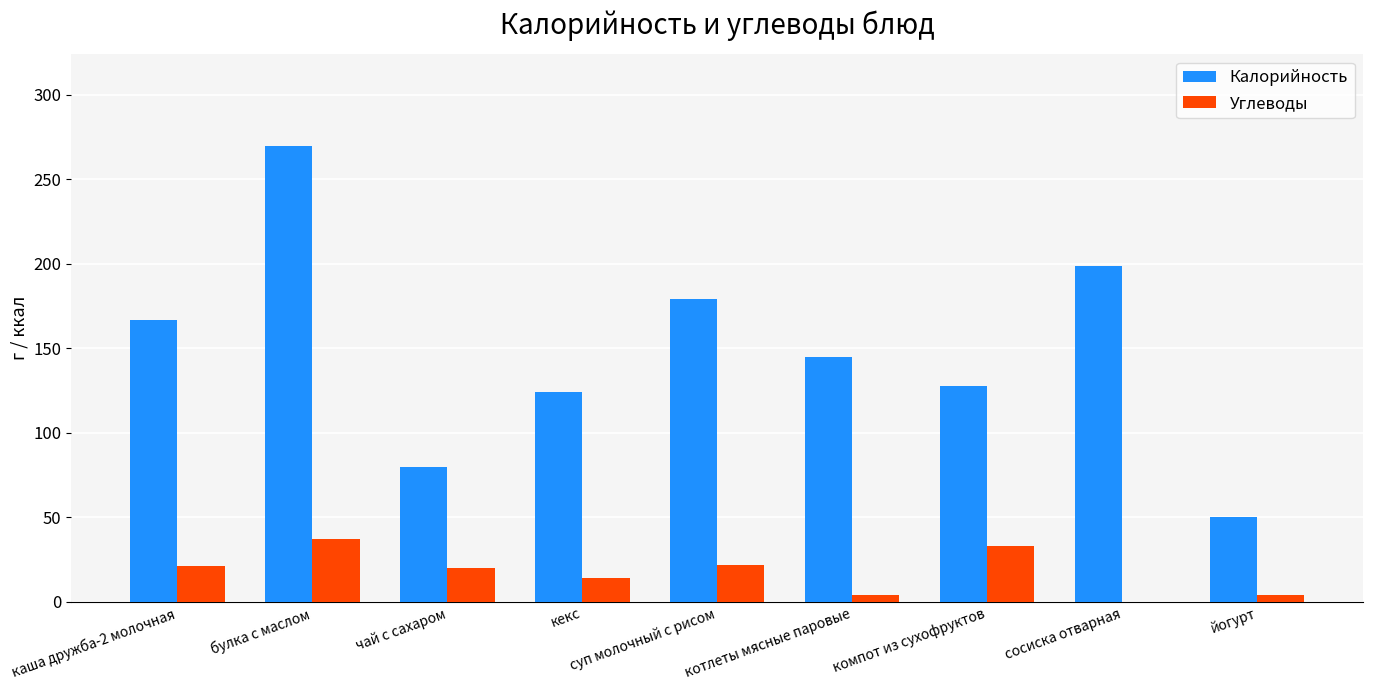

Is it true that Калорийность equals 124 at кекс?

True